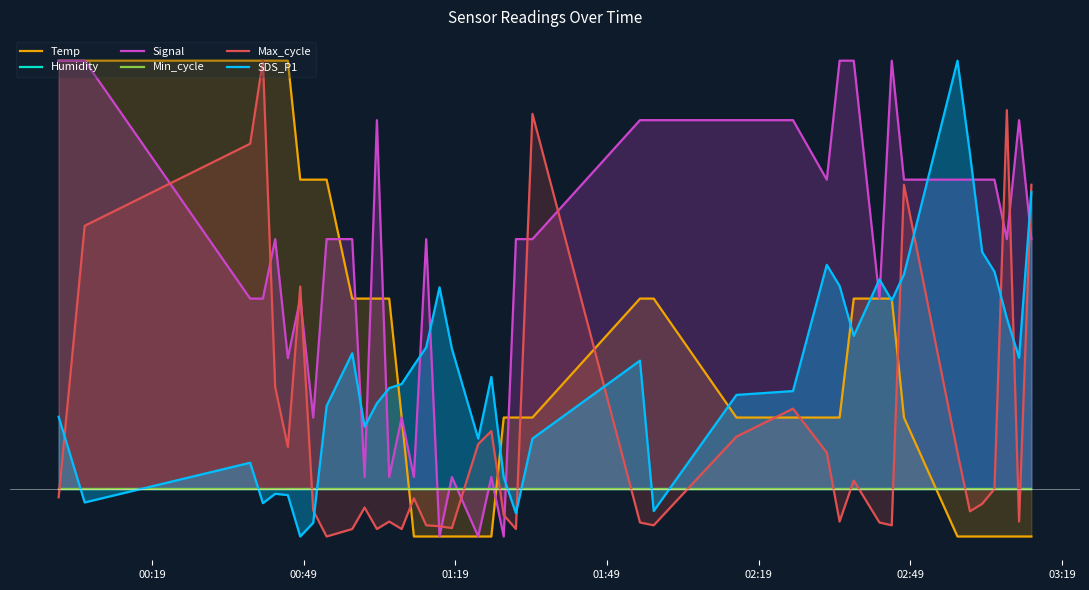

What are all the series names shown in the legend?

Temp, Humidity, Signal, Min_cycle, Max_cycle, SDS_P1